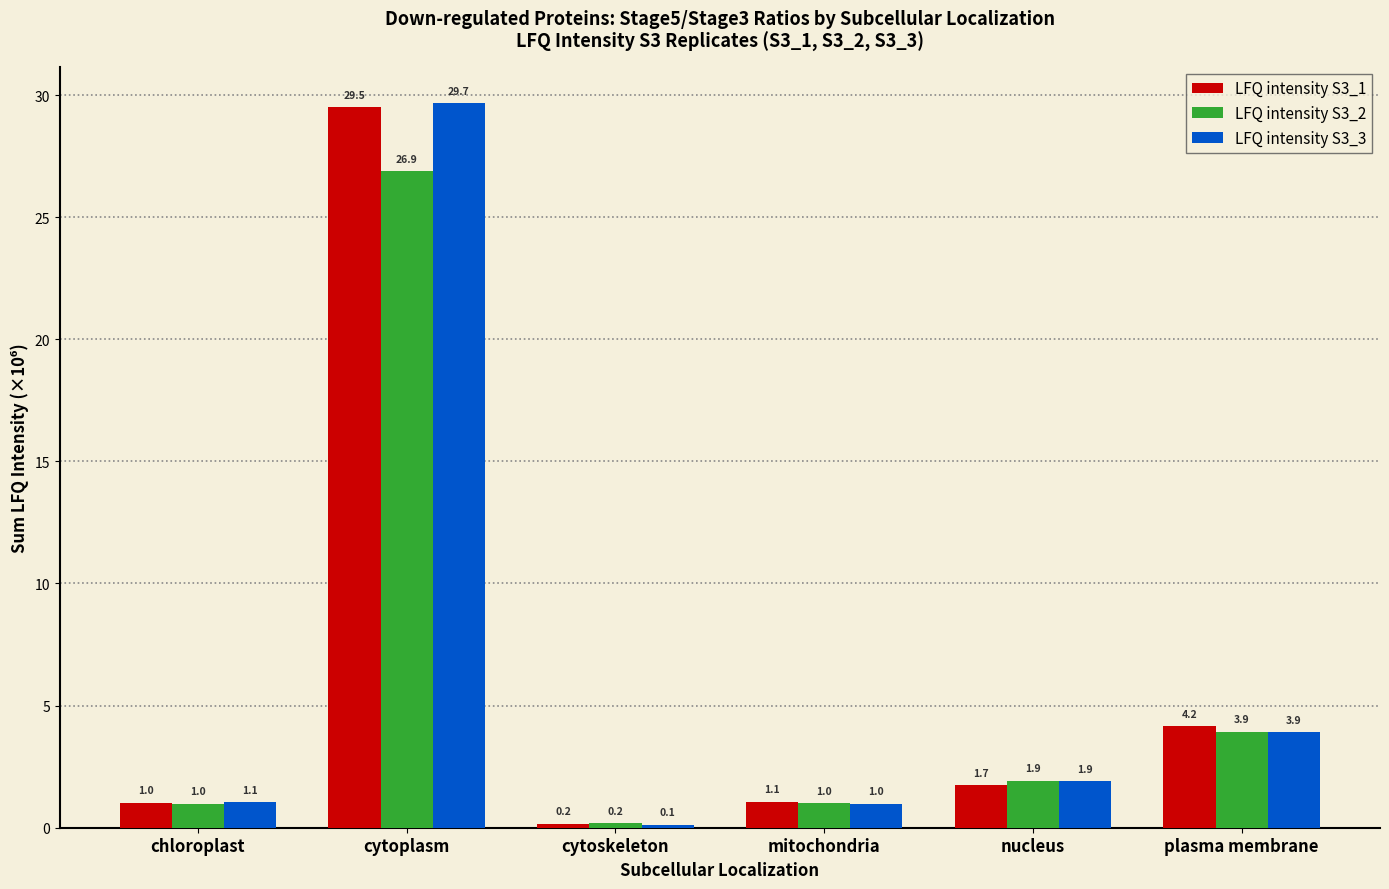

What are all the series names shown in the legend?

LFQ intensity S3_1, LFQ intensity S3_2, LFQ intensity S3_3